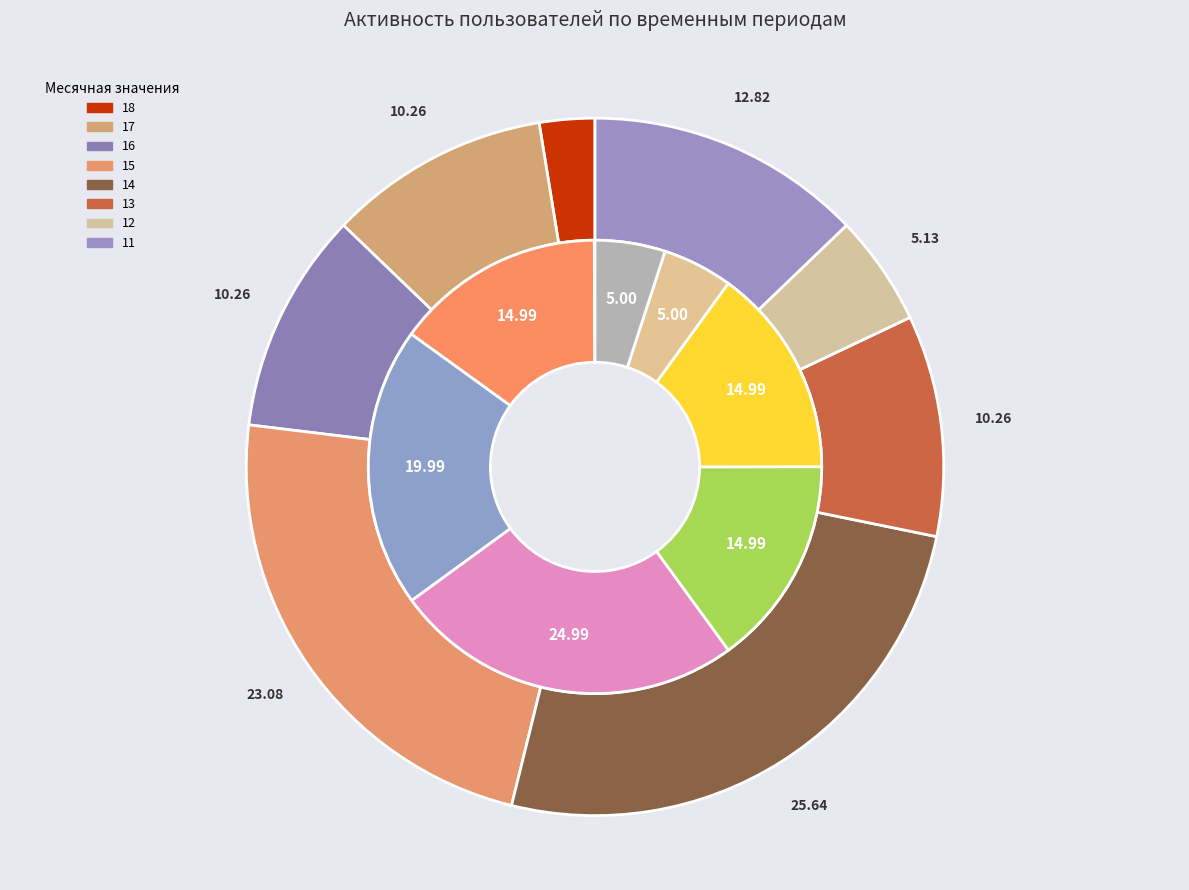

Does any single category account for the majority?

No